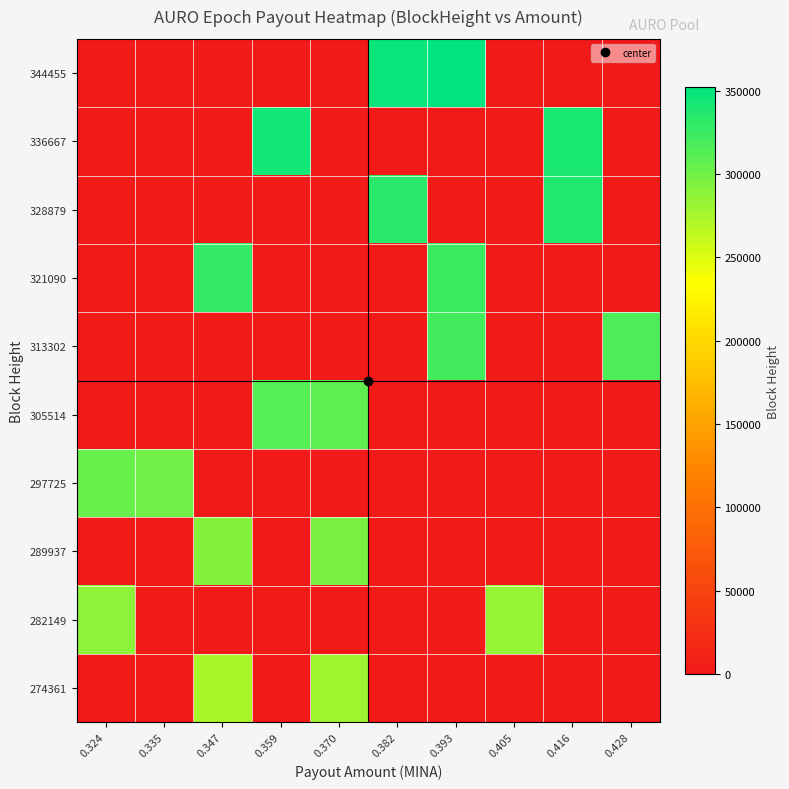

Count the number of data series in this chart.

10